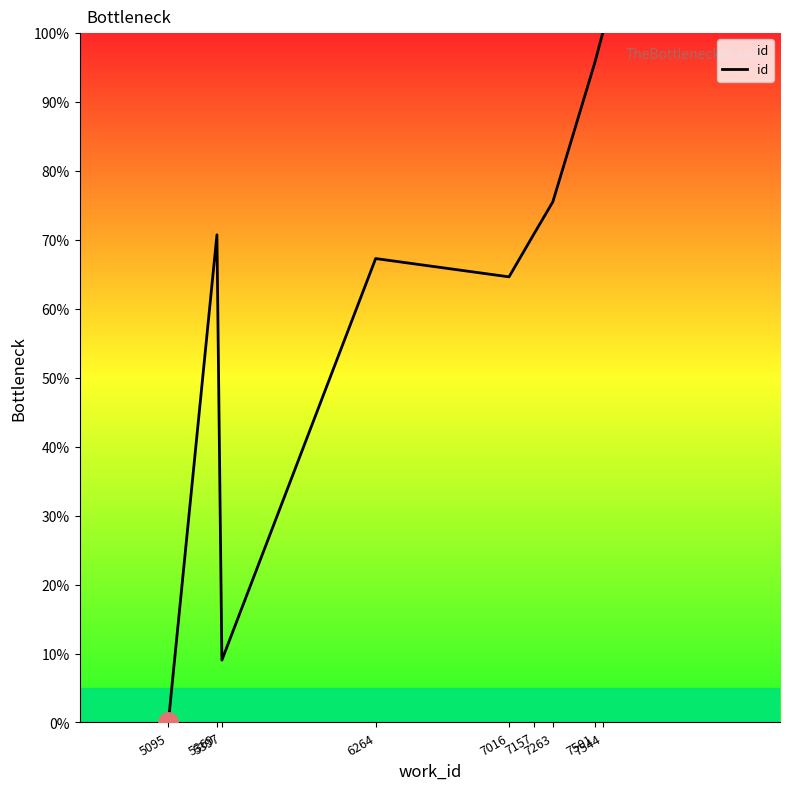

What value does the data have at 7544?

100.0